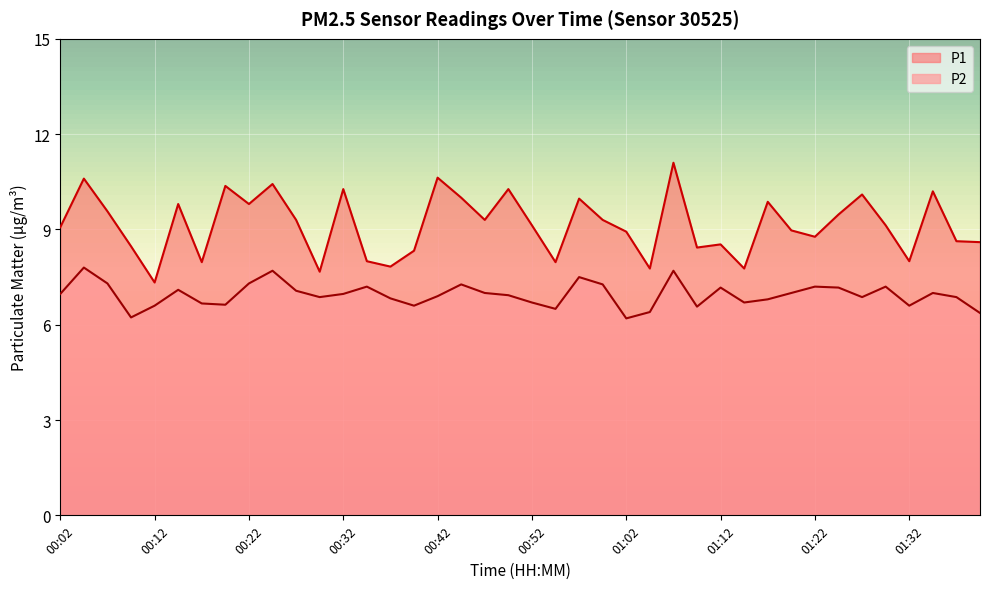

Reading left to right, what are all the values shown in this chart?

P1: 9.1	10.6	9.6	8.5	7.3	9.8	8.0	10.4	9.8	10.4	9.3	7.7	10.3	8.0	7.8	8.3	10.6	10.0	9.3	10.3	9.1	8.0	10.0	9.3	8.9	7.8	11.1	8.4	8.5	7.8	9.9	9.0	8.8	9.5	10.1	9.1	8.0	10.2	8.6	8.6
P2: 7.0	7.8	7.3	6.2	6.6	7.1	6.7	6.6	7.3	7.7	7.1	6.9	7.0	7.2	6.8	6.6	6.9	7.3	7.0	6.9	6.7	6.5	7.5	7.3	6.2	6.4	7.7	6.6	7.2	6.7	6.8	7.0	7.2	7.2	6.9	7.2	6.6	7.0	6.9	6.4